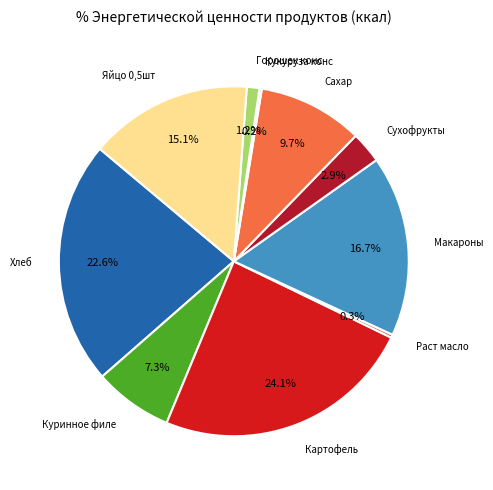

To the nearest percent, what is the average slice percentage?

10%